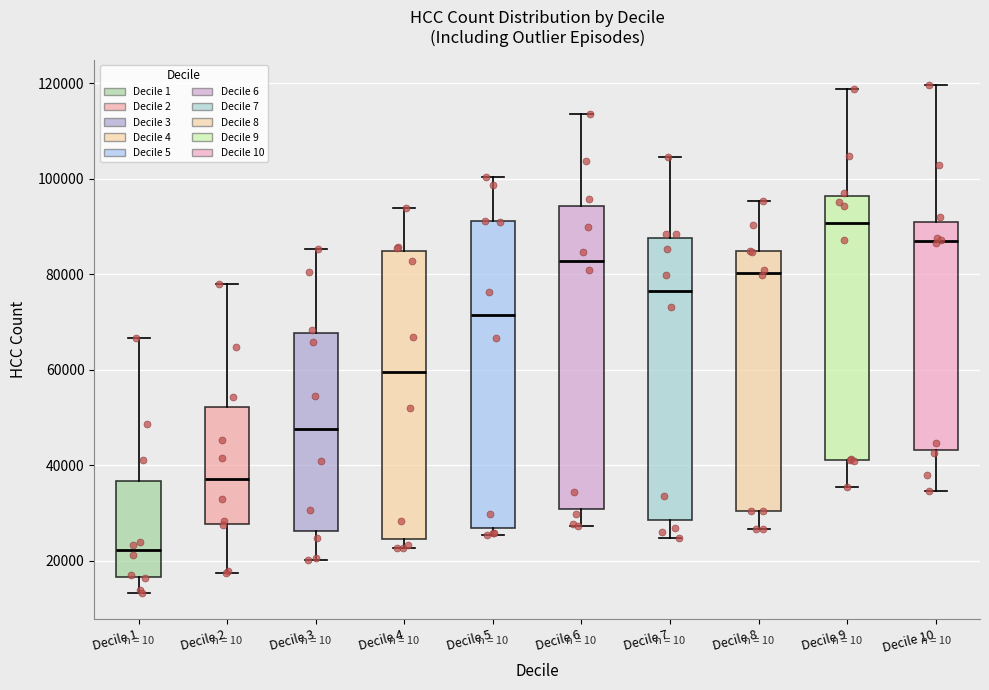

Where is the lower edge of the box for Decile 7 on the y-axis? The values are not printed on the chart, so give them approximately, as read against the axis.

28000